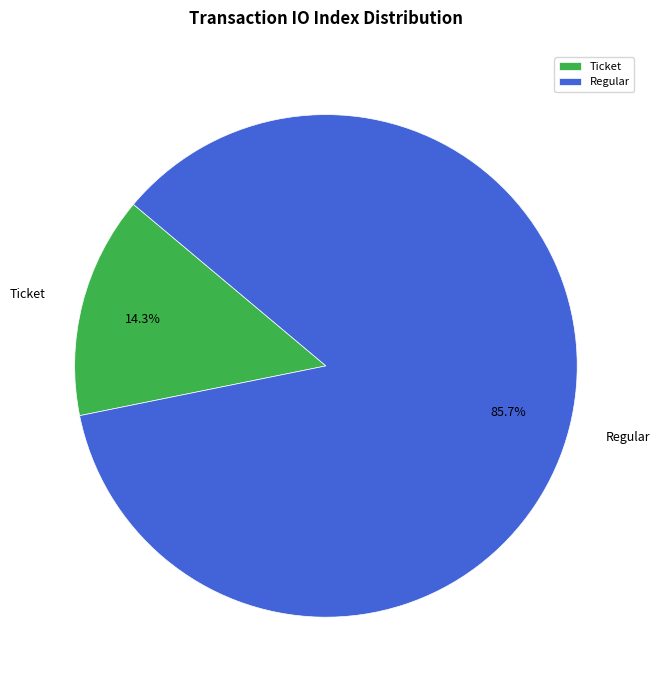

Which has a higher value, Regular or Ticket?

Regular